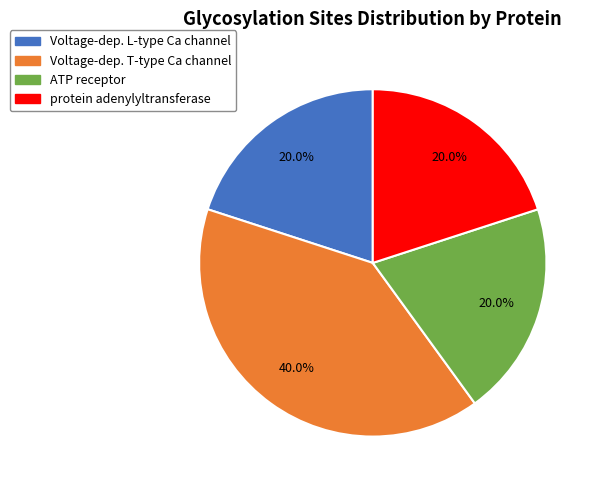

Does ATP receptor represent more than half of the total?

No